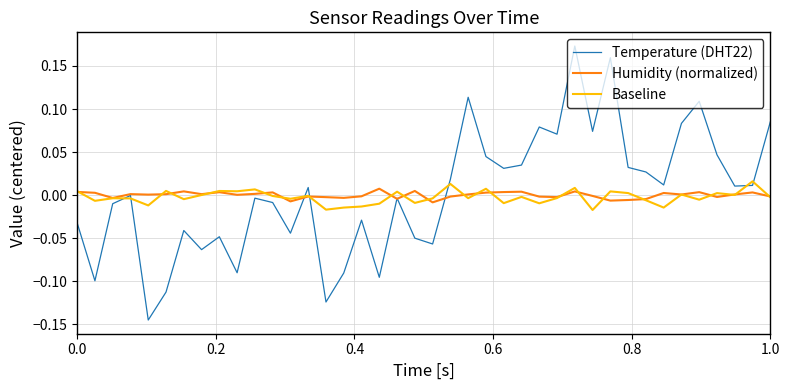

Which series has the largest range (max minus min)?

Temperature (DHT22)